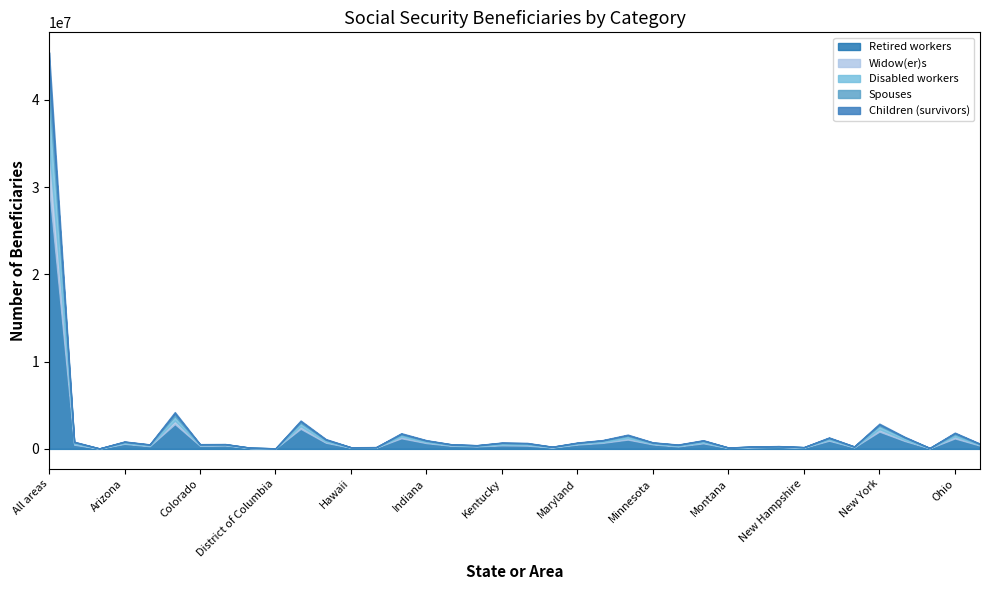

What is the greatest value displayed?

29952474